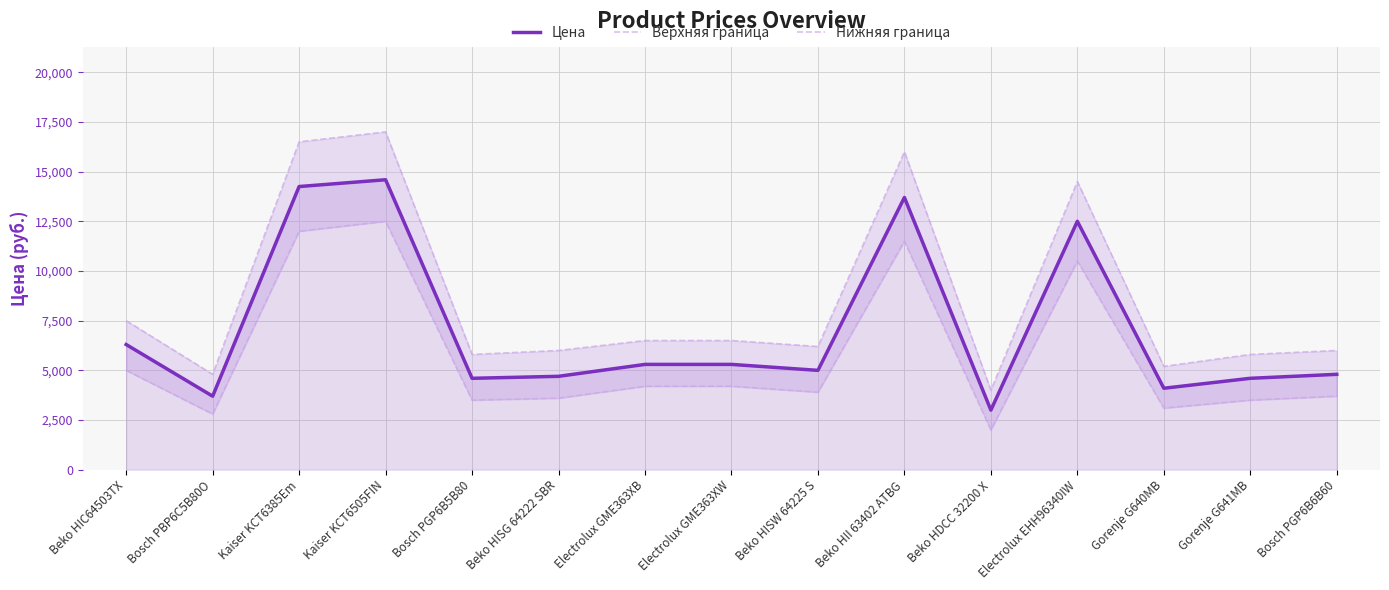

What is the difference between the highest and lowest values at Bosch PBP6C5B80O?

2000